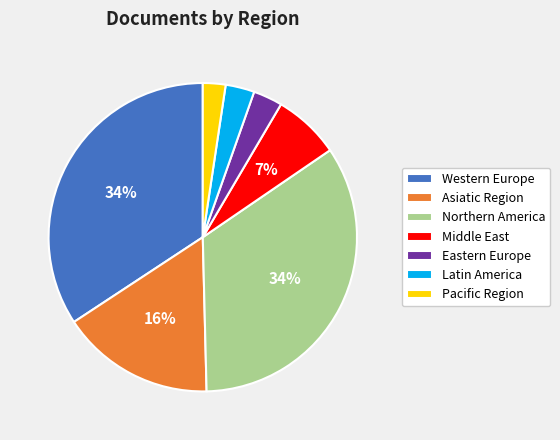

What percentage is the Western Europe slice, to the nearest percent?

34%